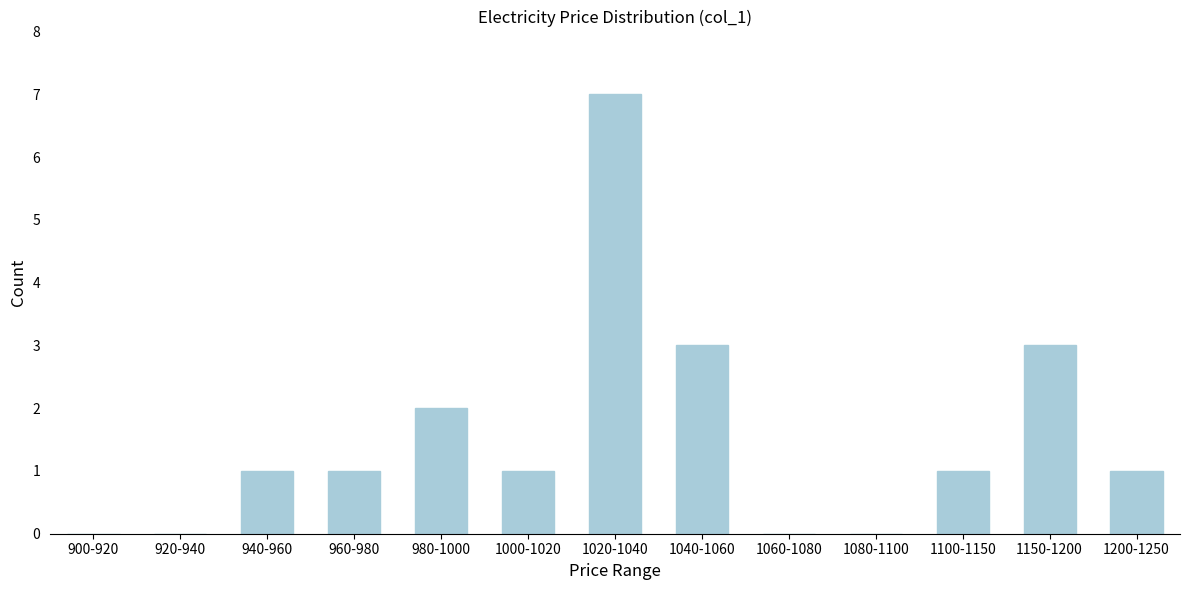

Reading left to right, extract all data points from this chart.

900-920=0	920-940=0	940-960=1	960-980=1	980-1000=2	1000-1020=1	1020-1040=7	1040-1060=3	1060-1080=0	1080-1100=0	1100-1150=1	1150-1200=3	1200-1250=1